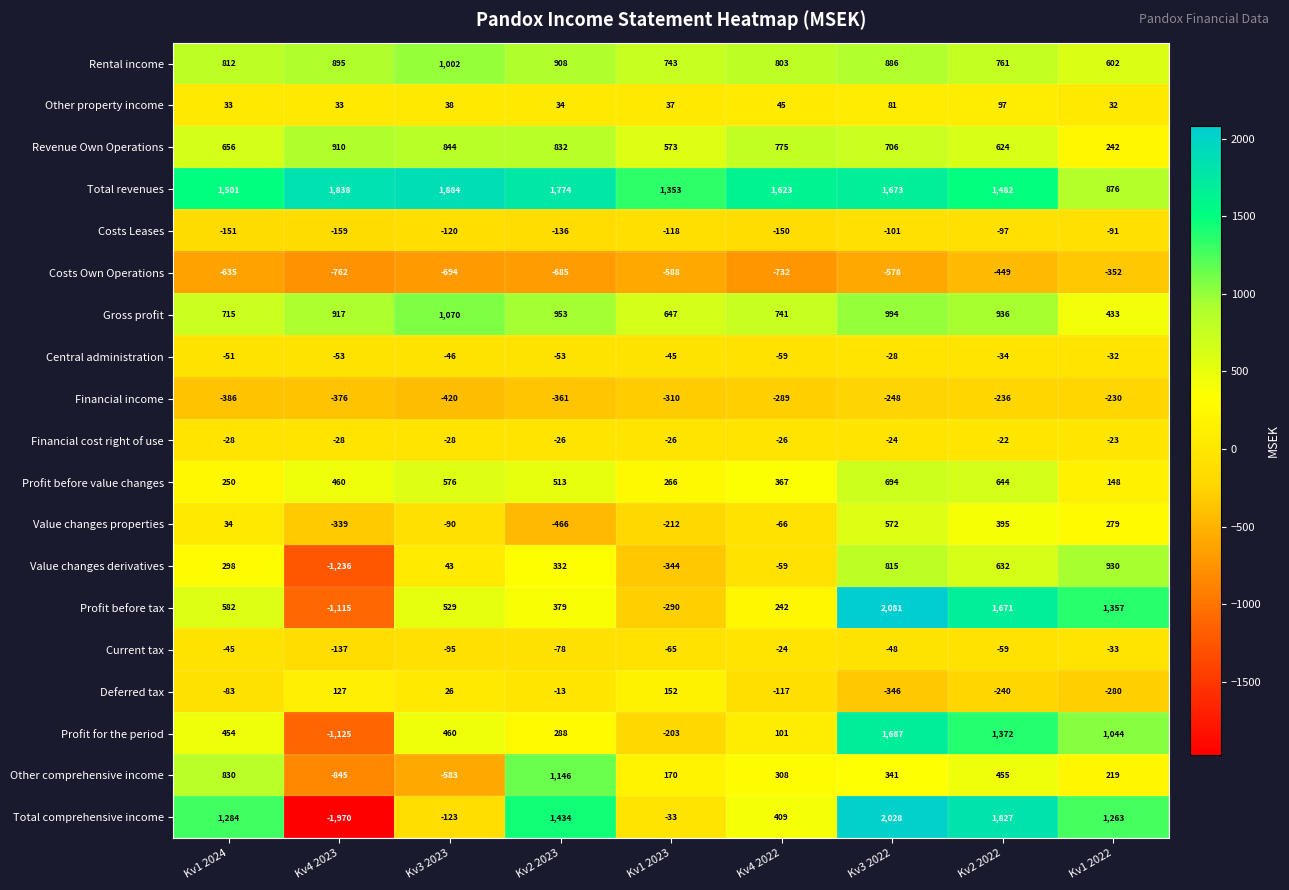

Rank the series at Kv1 2024 from lowest to highest value.

Costs Own Operations, Financial income, Costs Leases, Deferred tax, Central administration, Current tax, Financial cost right of use, Other property income, Value changes properties, Profit before value changes, Value changes derivatives, Profit for the period, Profit before tax, Revenue Own Operations, Gross profit, Rental income, Other comprehensive income, Total comprehensive income, Total revenues